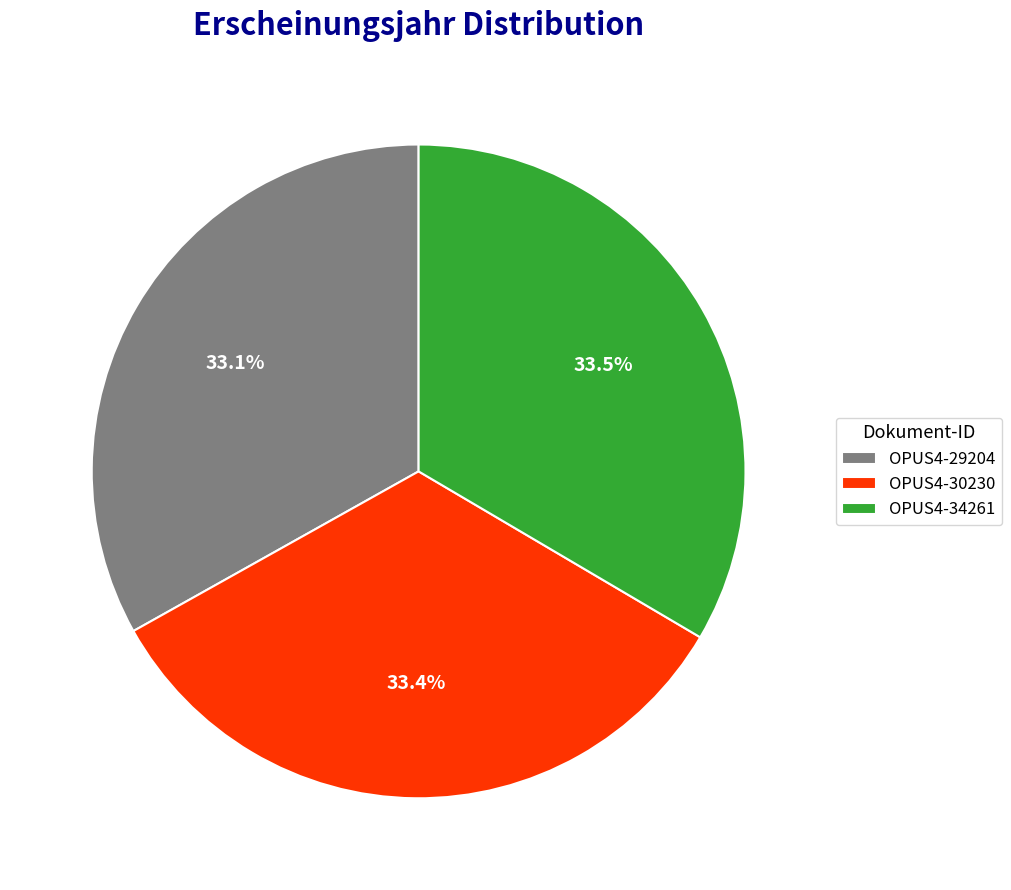

Does OPUS4-34261 represent more than half of the total?

No